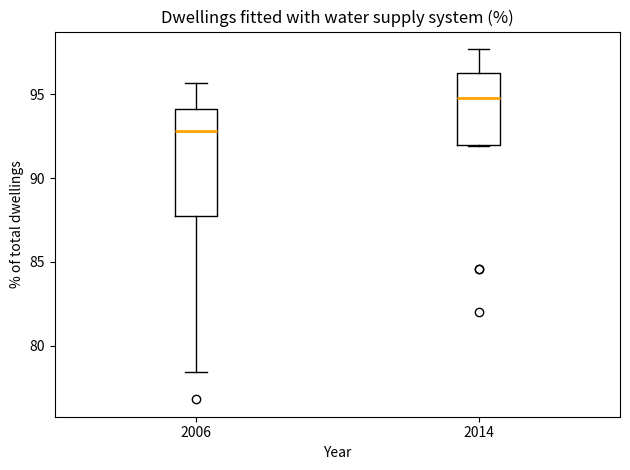

Reading left to right, read every box against the y-axis: the position of its median line, the range the box covers, and the ends of its whiskers. The values are not printed on the chart, so give them approximately, as read against the axis.

2006: median 93.0, box 88.0 to 94.0, whiskers 78.5 to 95.5
2014: median 95.0, box 92.0 to 96.5, whiskers 92.0 to 97.5